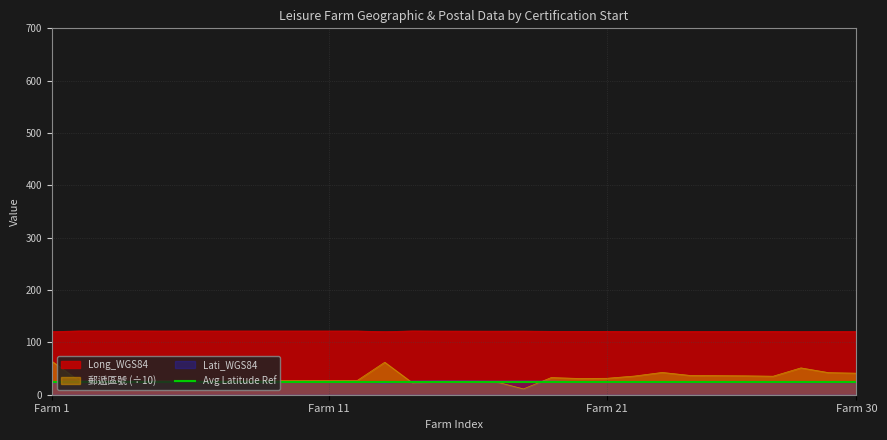

How many categories are shown in the chart?

30